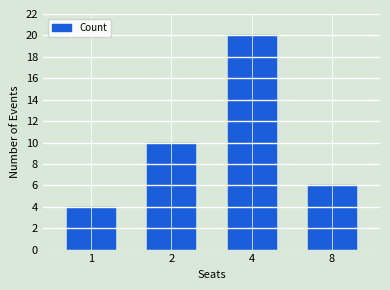

Is it true that the value at 4 is 20?

True